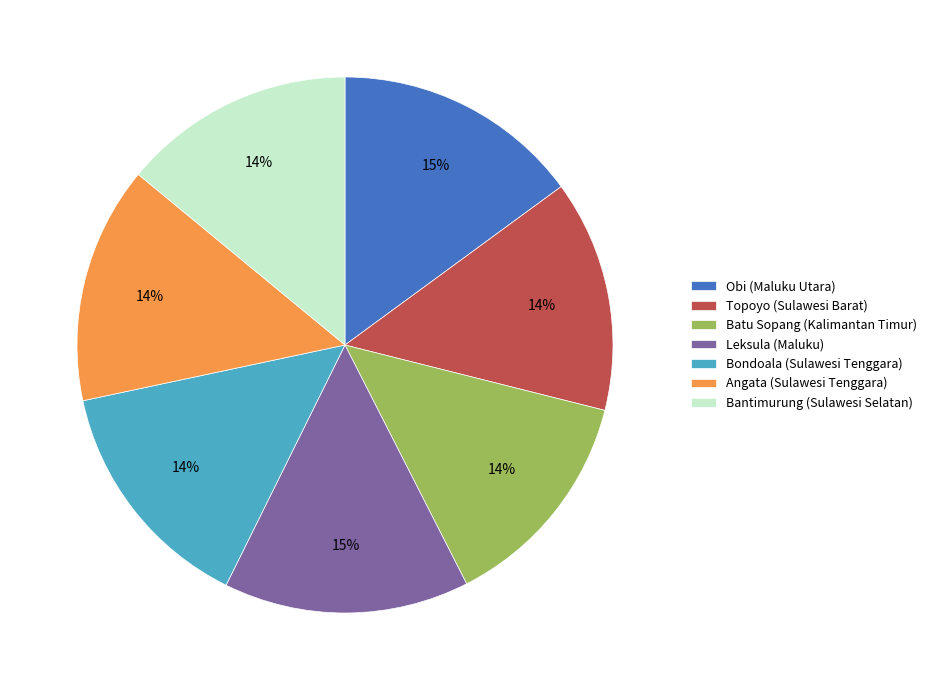

To the nearest percent, what is the average slice percentage?

14%